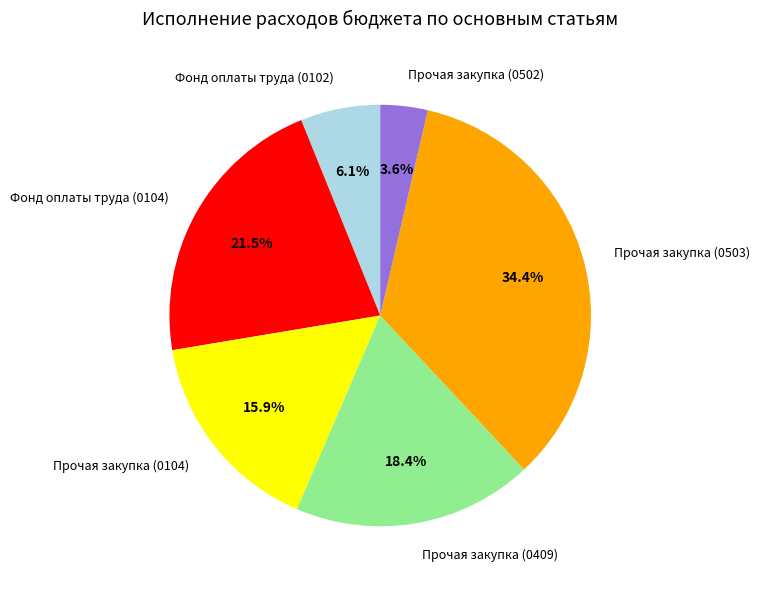

Does Прочая закупка (0104) represent more than half of the total?

No